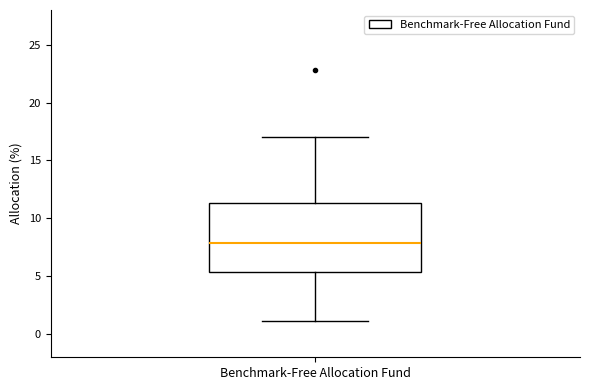

Read this box plot against the y-axis: the position of the median line, the range covered by the box, and the ends of both whiskers. The values are not printed on the chart, so give them approximately, as read against the axis.

median 8.0, box 5.5 to 11.5, whiskers 1.0 to 17.0